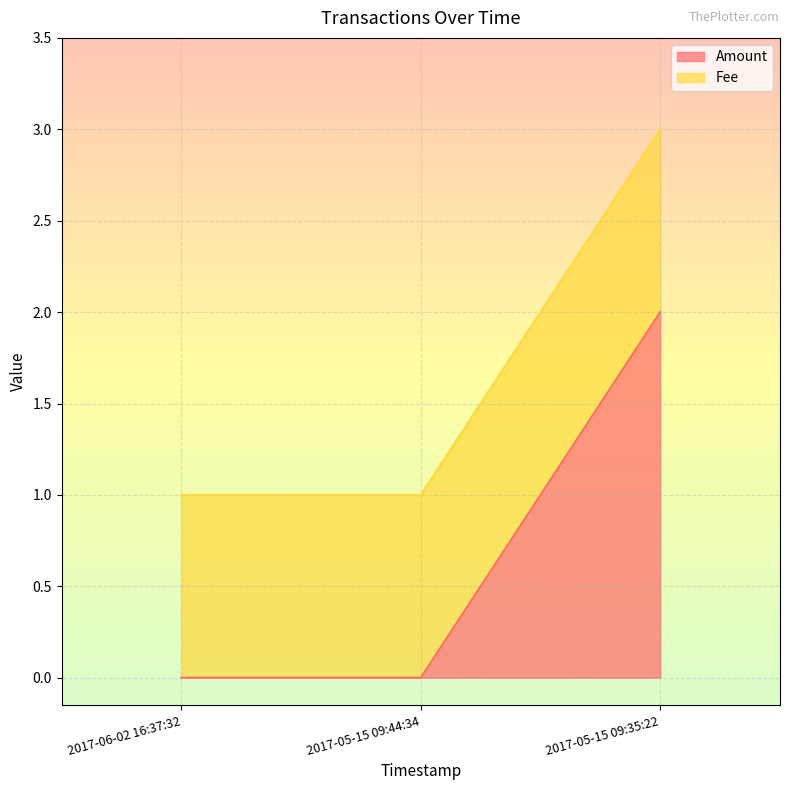

What is the average value?

1